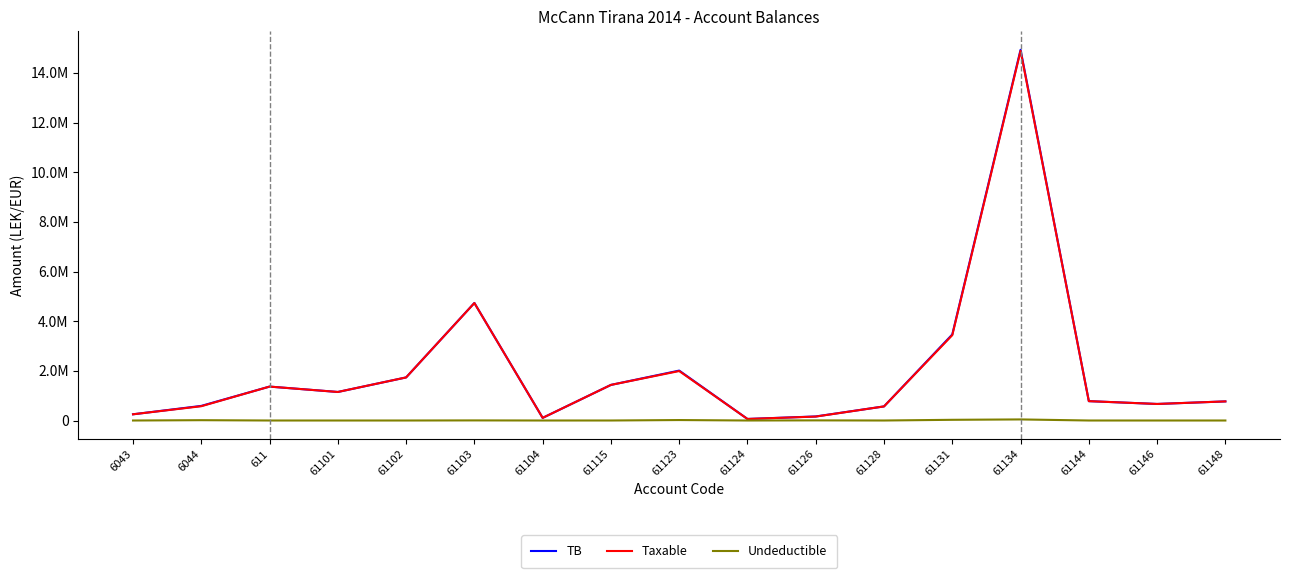

Does the chart display data point markers on the line(s)?

No